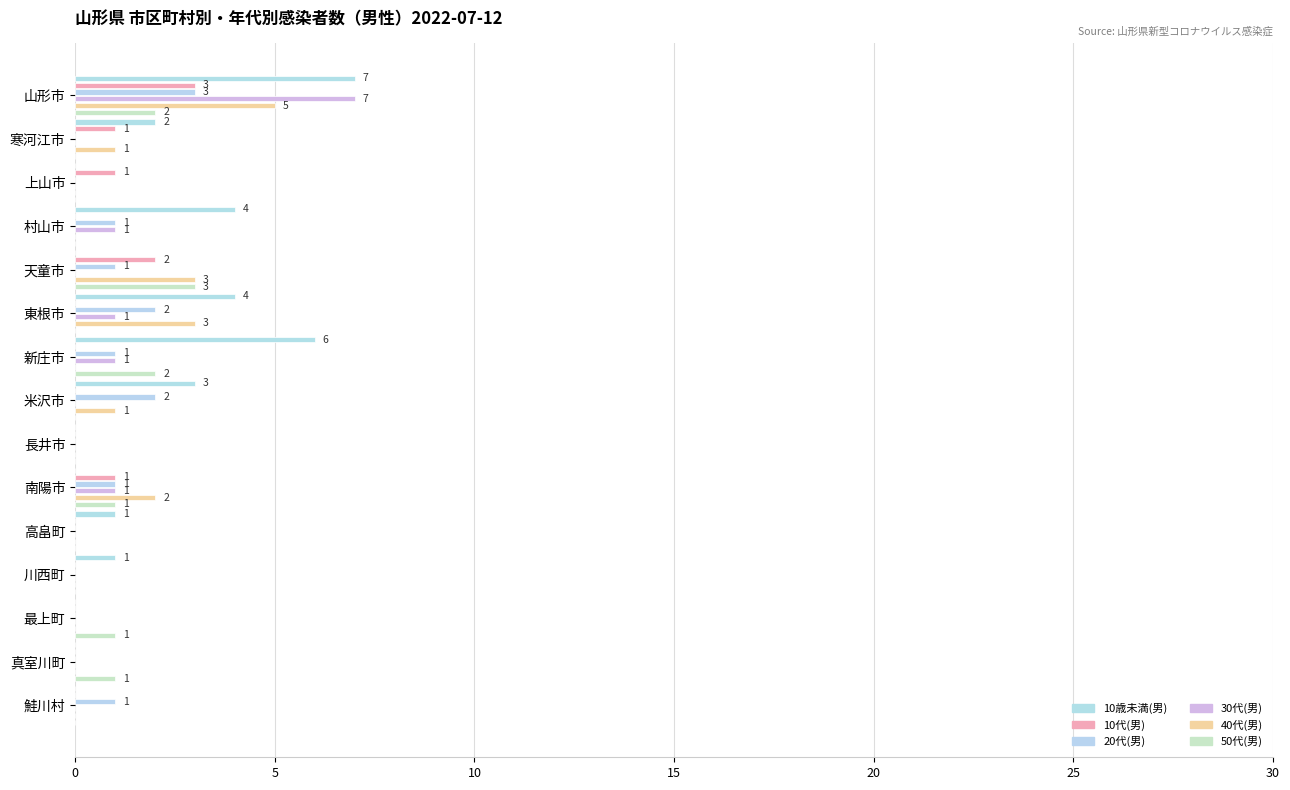

True or false: 10歳未満(男) has a value of 1 at 米沢市.

False